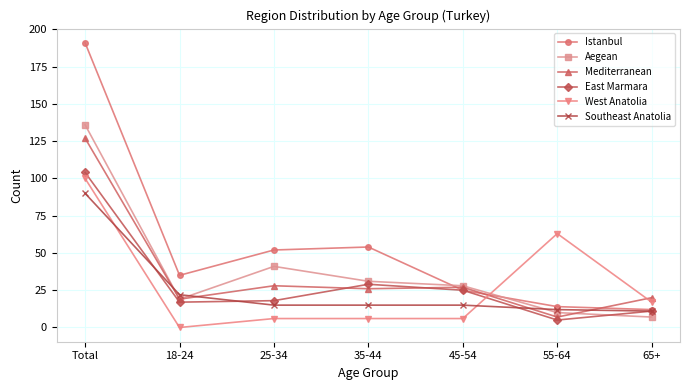

Count the number of categories in the chart.

7